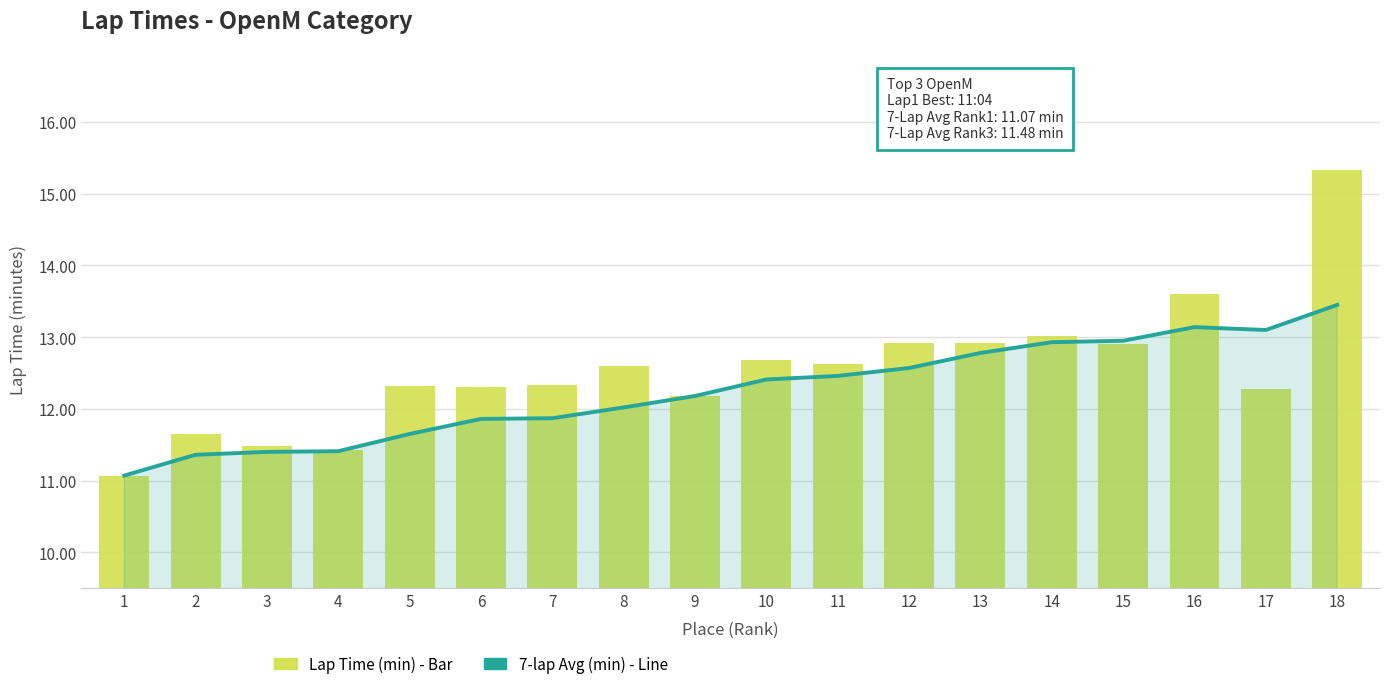

The value of 7-lap Avg (min) - Line at 10 is 12.4. True or false?

True